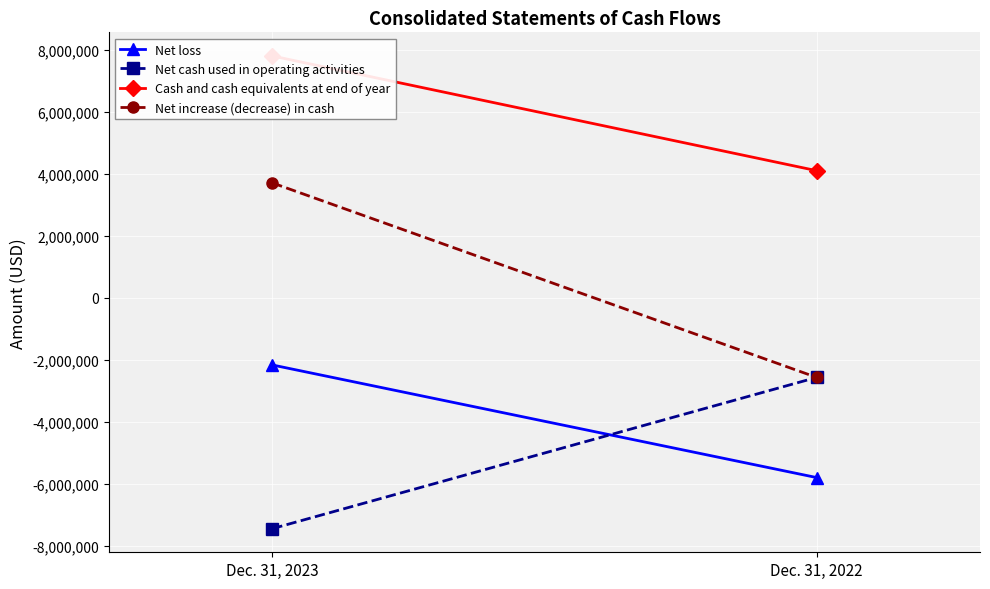

At which category does the chart reach its minimum across all series?

Dec. 31, 2023